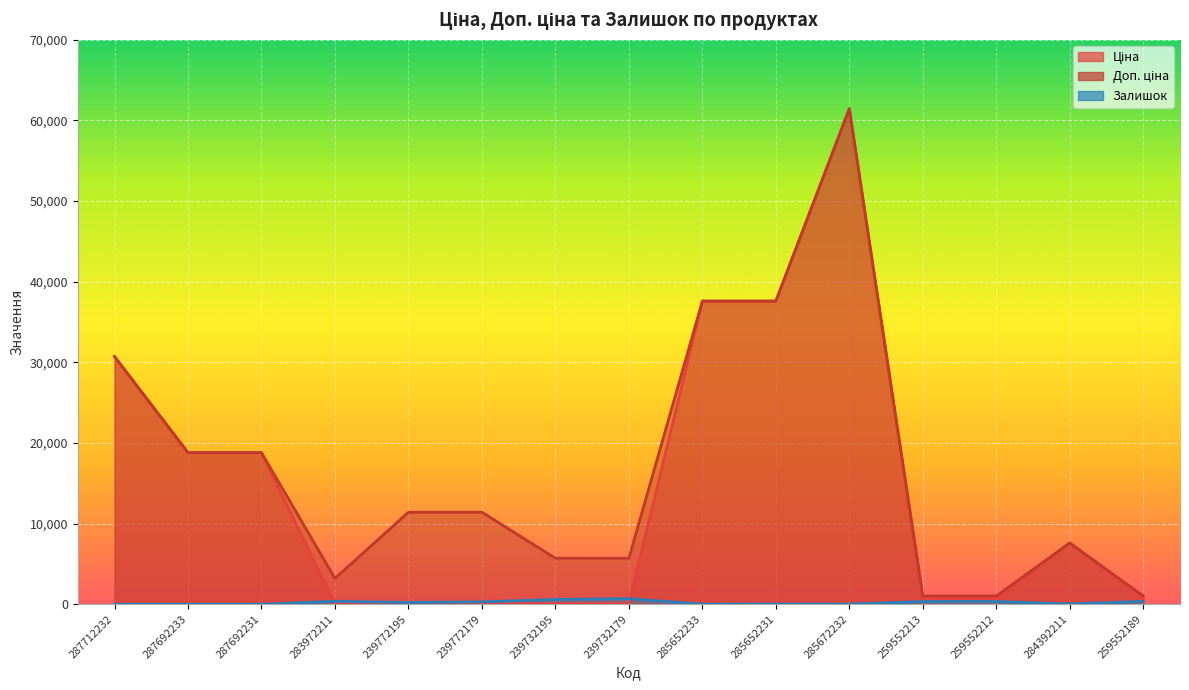

List the labels in order of Доп. ціна value, smallest first.

259552213, 259552212, 259552189, 283972211, 239732195, 239732179, 284392211, 239772195, 239772179, 287692233, 287692231, 287712232, 285652233, 285652231, 285672232